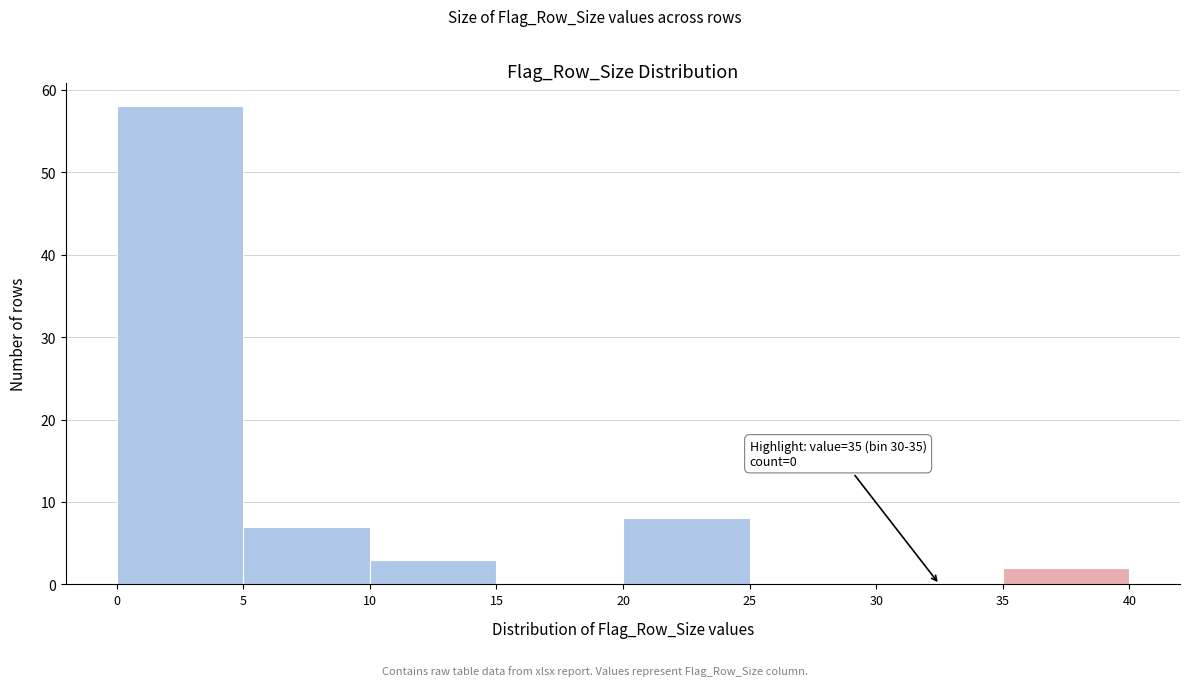

Which range on the x-axis has the tallest bar?

0 to 5